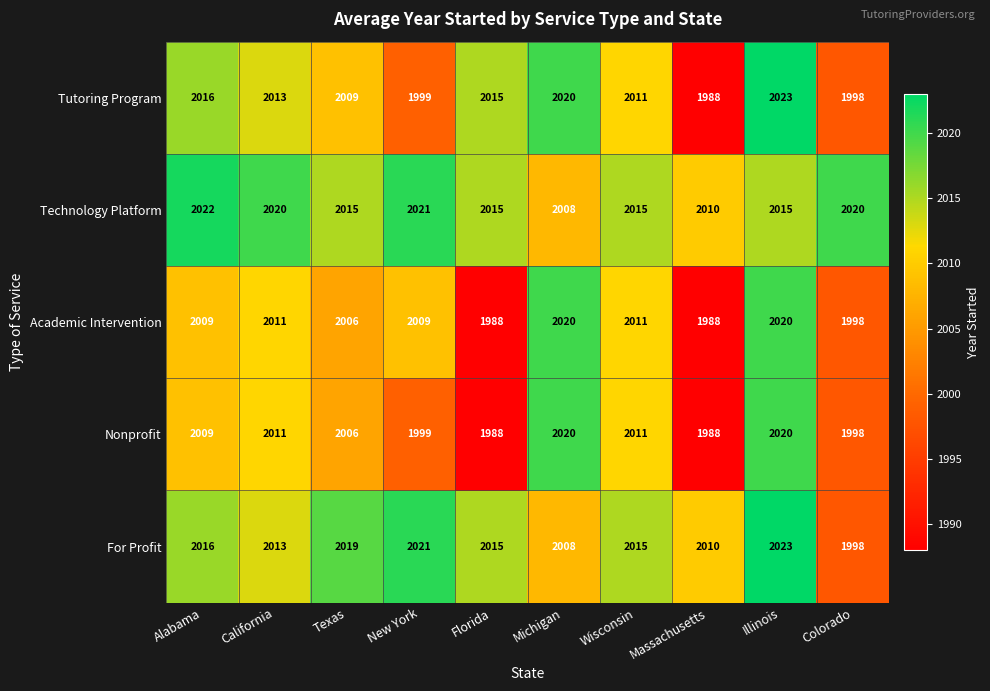

Which series has the largest total across all categories?

Technology Platform